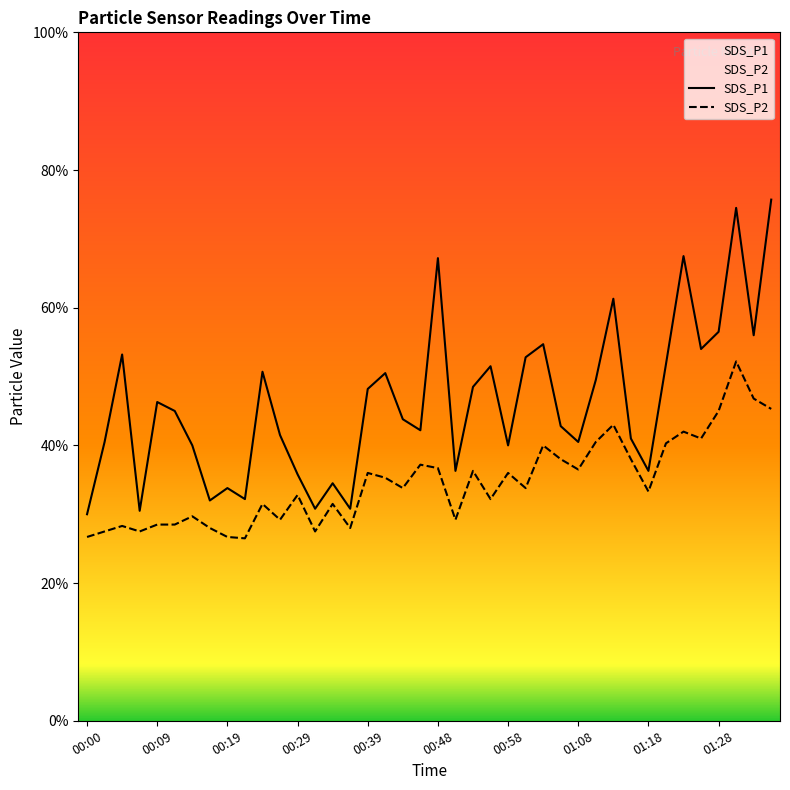

How many lines are shown in the chart?

2